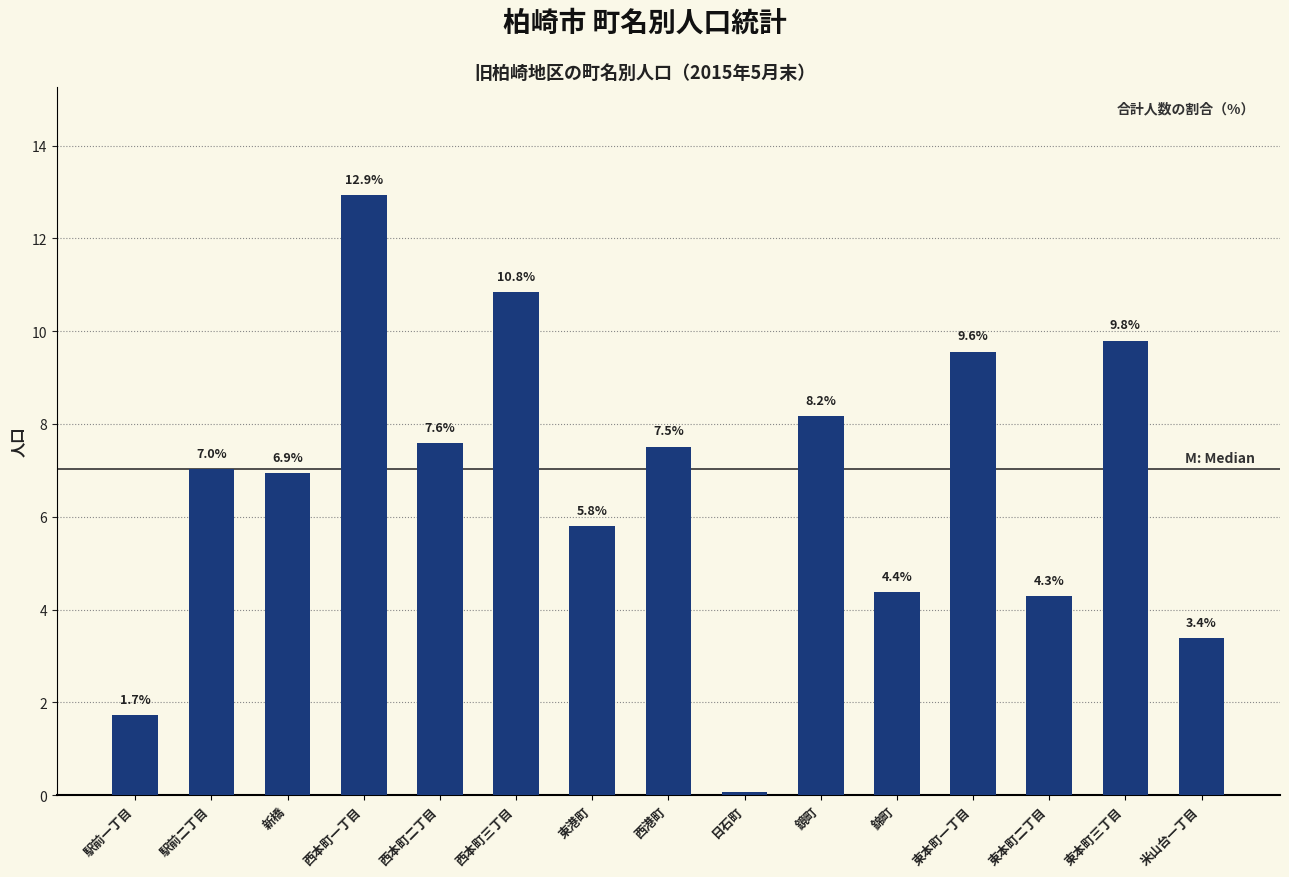

The chart shows a value of 6.9 at 新橋. True or false?

True